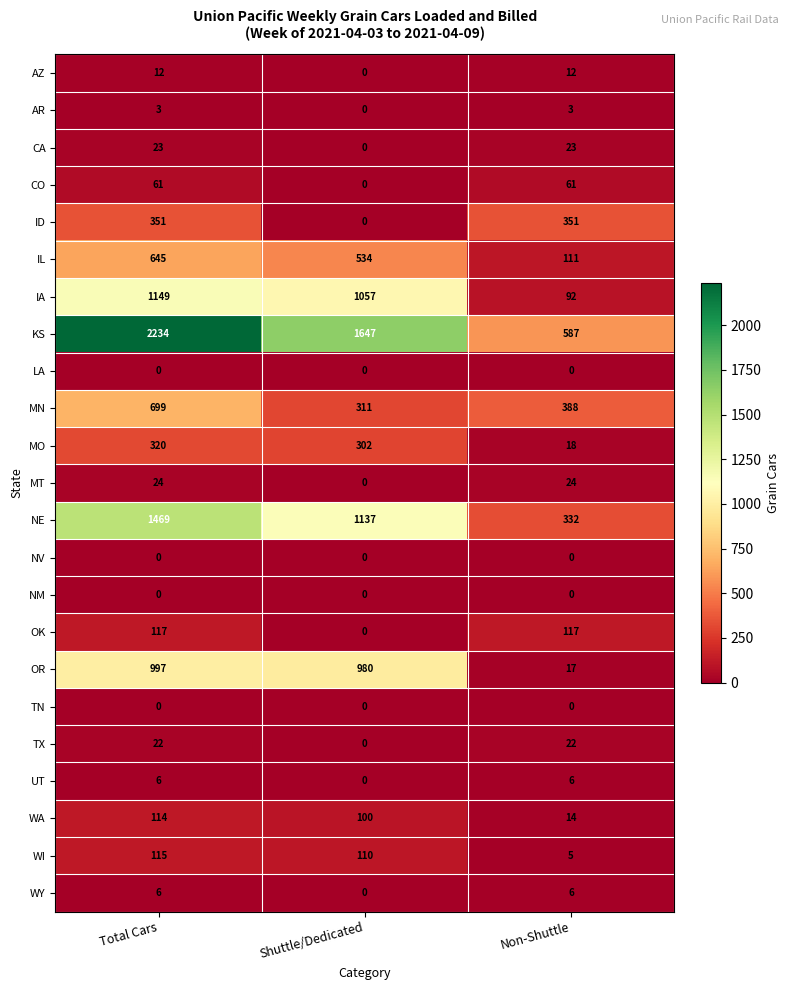

What is the difference between the MO values at Non-Shuttle and Total Cars?

302